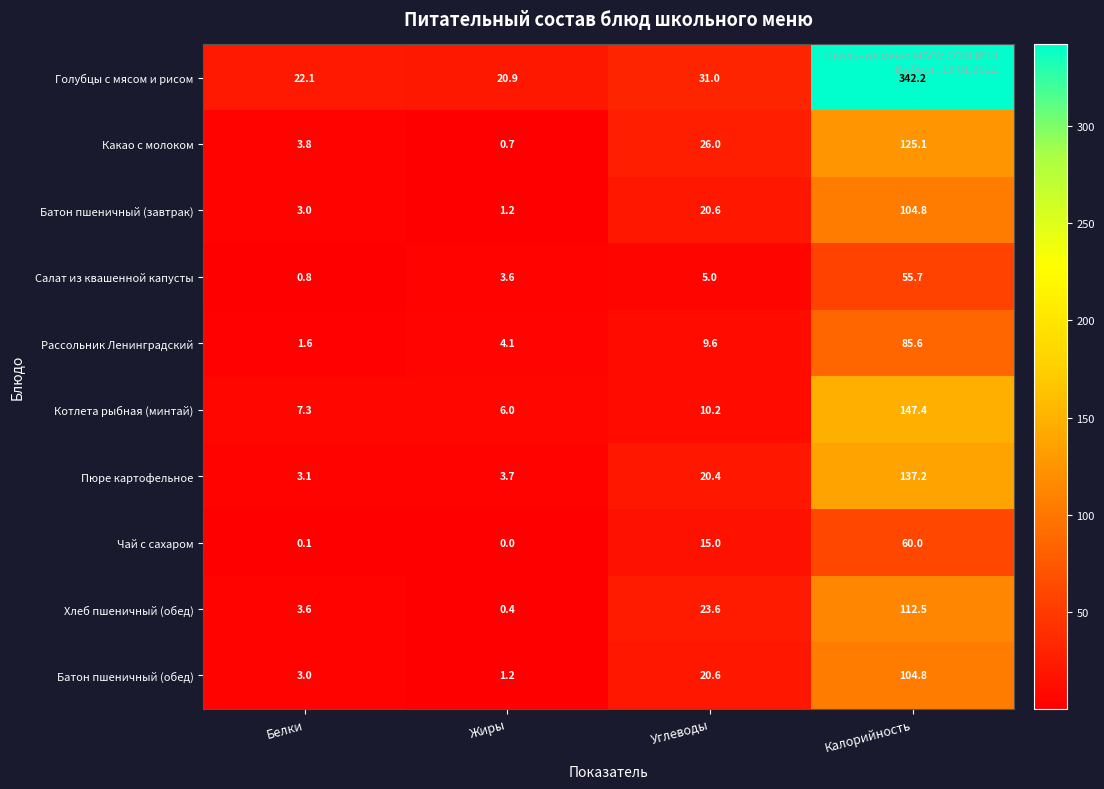

What is the difference between the Голубцы с мясом и рисом values at Жиры and Калорийность?

321.3